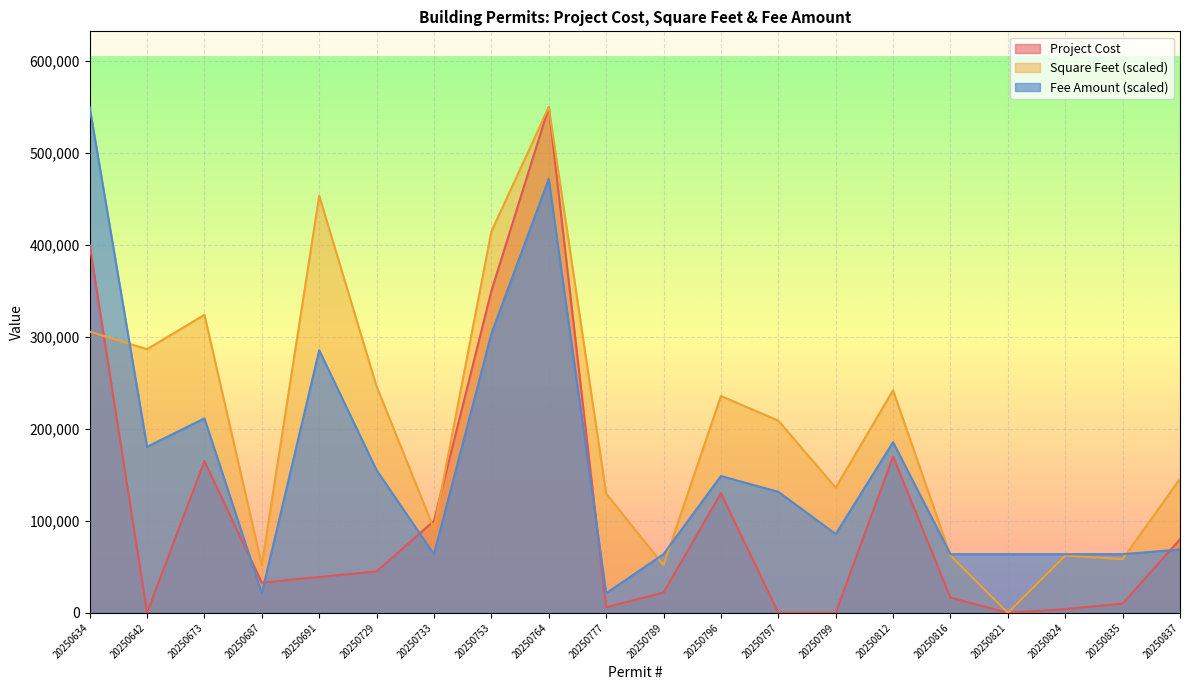

What is the value of the Project Cost point at the 4th from the left?

32794.0